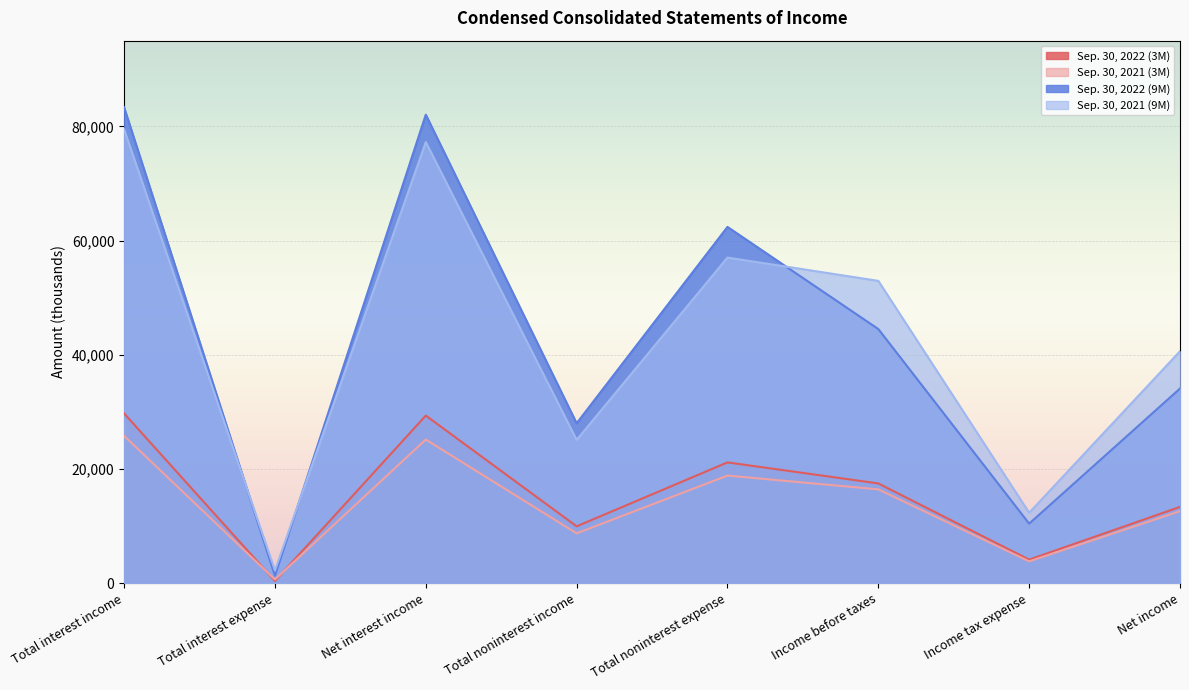

What is the total value across all series at Total interest income?

218320